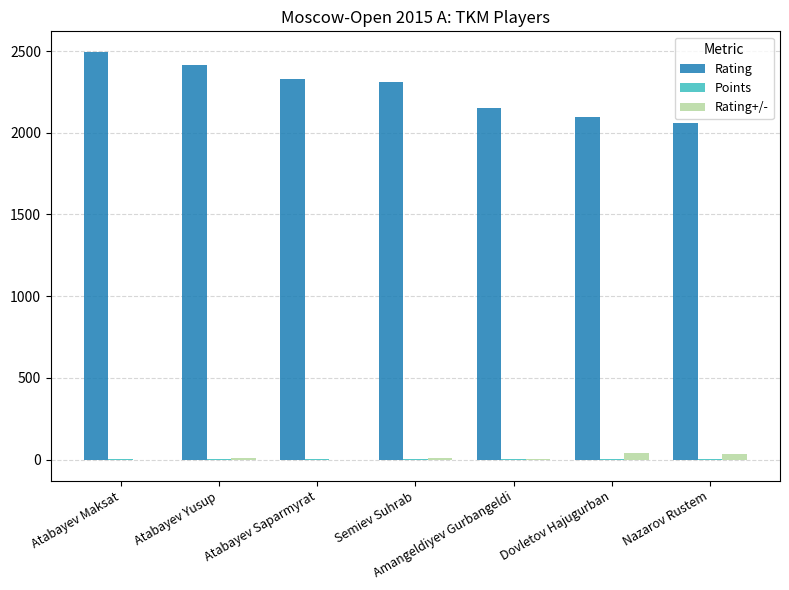

Count the number of data series in this chart.

3